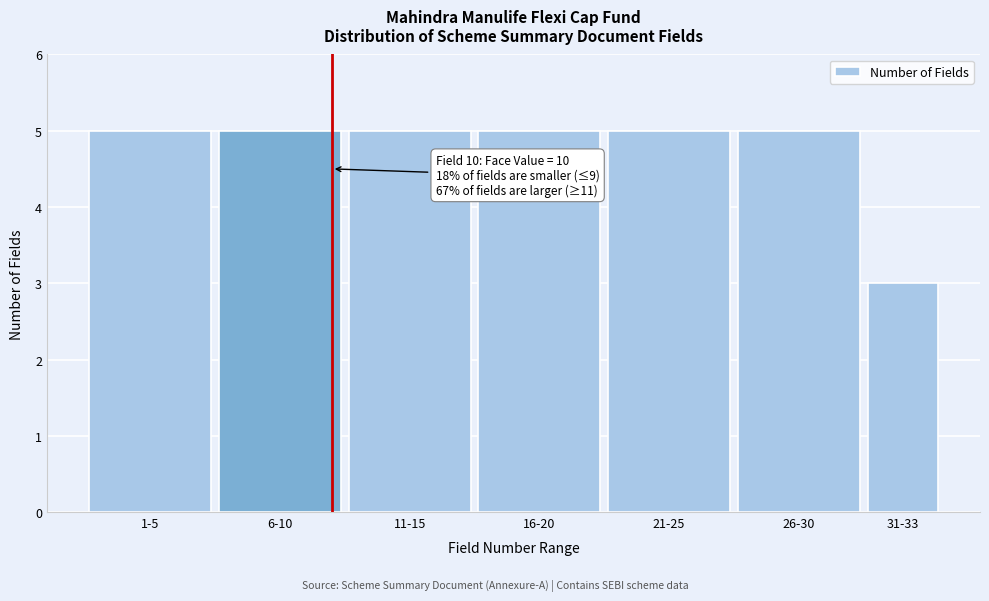

Reading left to right, transcribe all the data shown in this chart.

5	5	5	5	5	5	3